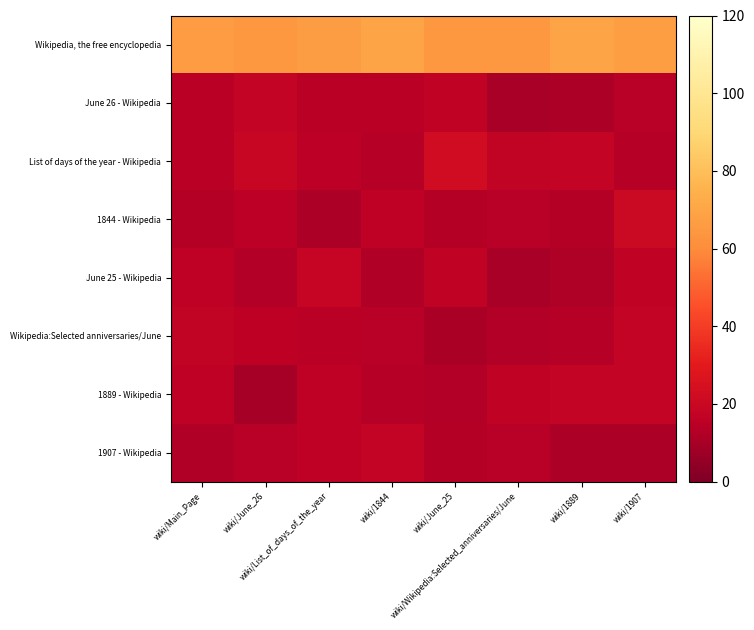

Reading right to left, what are all the values shown in this chart?

Wikipedia, the free encyclopedia: wiki/1907=67.3	wiki/1889=69.7	wiki/Wikipedia:Selected_anniversaries/June=64.3	wiki/June_25=64.3	wiki/1844=69.6	wiki/List_of_days_of_the_year=66.9	wiki/June_26=64.6	wiki/Main_Page=66.5
June 26 - Wikipedia: wiki/1907=14.3	wiki/1889=10.8	wiki/Wikipedia:Selected_anniversaries/June=10.3	wiki/June_25=16.7	wiki/1844=14.6	wiki/List_of_days_of_the_year=14.6	wiki/June_26=17.6	wiki/Main_Page=14.6
List of days of the year - Wikipedia: wiki/1907=13.7	wiki/1889=18.2	wiki/Wikipedia:Selected_anniversaries/June=17.3	wiki/June_25=22.4	wiki/1844=13.8	wiki/List_of_days_of_the_year=15.3	wiki/June_26=18.9	wiki/Main_Page=15.0
1844 - Wikipedia: wiki/1907=20.6	wiki/1889=13.2	wiki/Wikipedia:Selected_anniversaries/June=14.1	wiki/June_25=13.2	wiki/1844=16.1	wiki/List_of_days_of_the_year=11.5	wiki/June_26=15.3	wiki/Main_Page=13.4
June 25 - Wikipedia: wiki/1907=16.6	wiki/1889=12.0	wiki/Wikipedia:Selected_anniversaries/June=10.1	wiki/June_25=16.6	wiki/1844=12.3	wiki/List_of_days_of_the_year=18.5	wiki/June_26=12.8	wiki/Main_Page=16.0
Wikipedia:Selected anniversaries/June: wiki/1907=18.2	wiki/1889=13.6	wiki/Wikipedia:Selected_anniversaries/June=12.8	wiki/June_25=10.6	wiki/1844=14.1	wiki/List_of_days_of_the_year=14.7	wiki/June_26=15.5	wiki/Main_Page=17.2
1889 - Wikipedia: wiki/1907=17.8	wiki/1889=18.1	wiki/Wikipedia:Selected_anniversaries/June=16.8	wiki/June_25=13.0	wiki/1844=13.8	wiki/List_of_days_of_the_year=16.0	wiki/June_26=9.7	wiki/Main_Page=16.0
1907 - Wikipedia: wiki/1907=11.4	wiki/1889=11.7	wiki/Wikipedia:Selected_anniversaries/June=14.4	wiki/June_25=13.6	wiki/1844=17.9	wiki/List_of_days_of_the_year=16.0	wiki/June_26=14.1	wiki/Main_Page=12.5